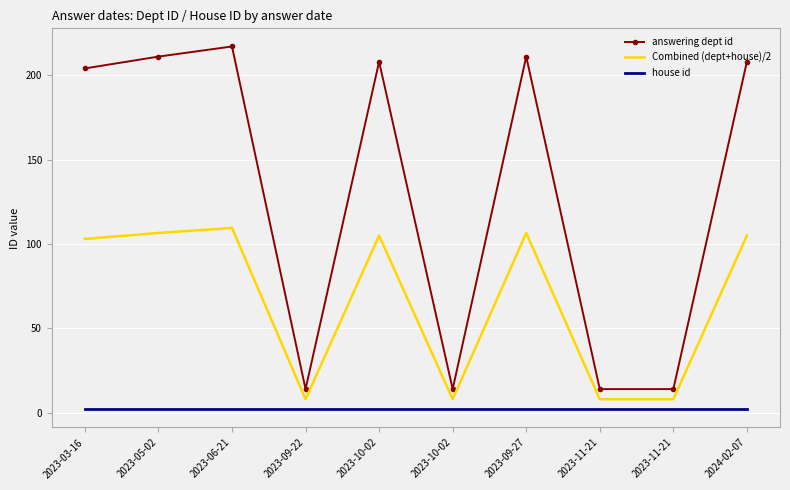

Count the number of data series in this chart.

3